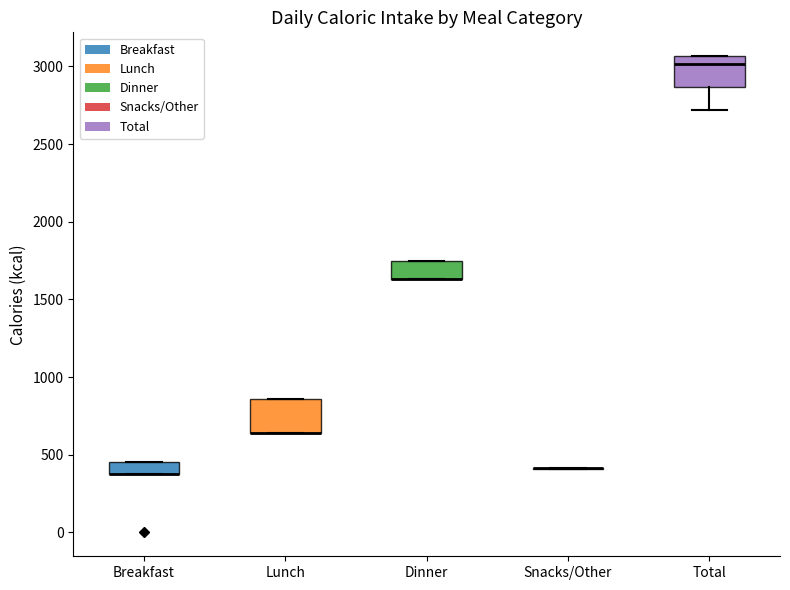

Reading left to right, read every box against the y-axis: the position of its median line, the range the box covers, and the ends of its whiskers. The values are not printed on the chart, so give them approximately, as read against the axis.

Breakfast: median 400 (drawn on the box's lower edge), box 400 to 450, whiskers 400 to 450
Lunch: median 650 (drawn on the box's lower edge), box 650 to 850, whiskers 650 to 850
Dinner: median 1650 (drawn on the box's lower edge), box 1650 to 1750, whiskers 1650 to 1750
Snacks/Other: box collapsed to a line at 400, whiskers 400 to 400
Total: median 3000, box 2850 to 3050, whiskers 2700 to 3050